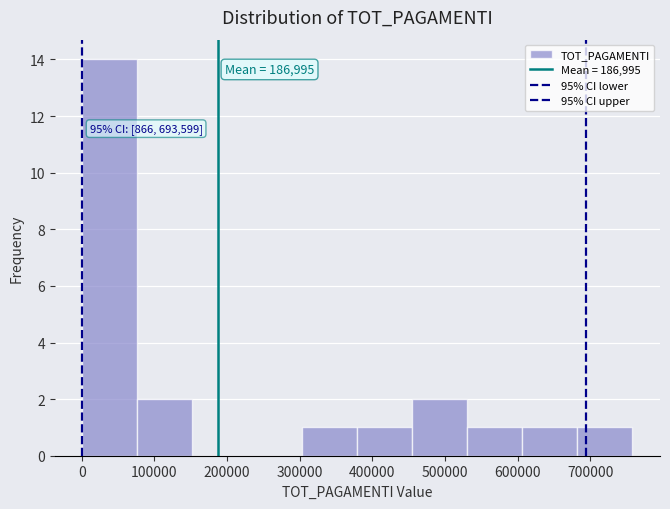

Over which range of the x-axis is the bar tallest?

0 to 80000